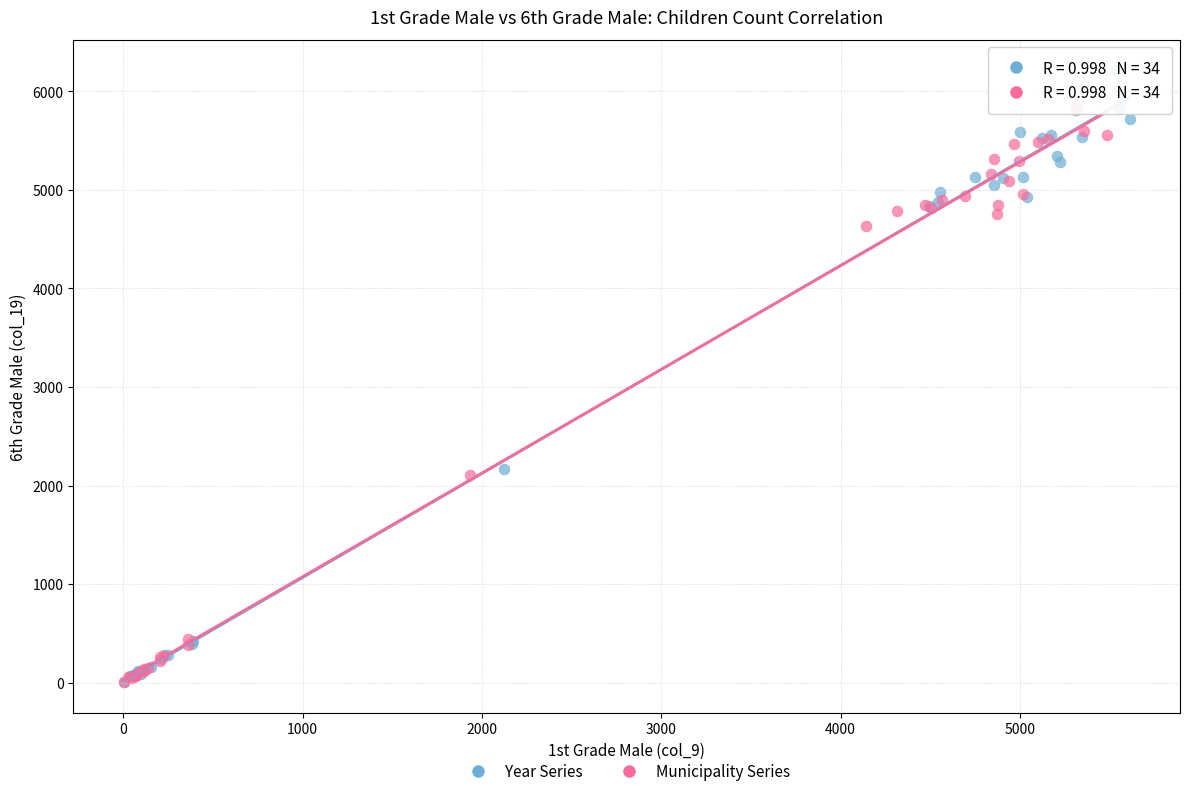

Which series reaches the maximum Y coordinate?

Year Series